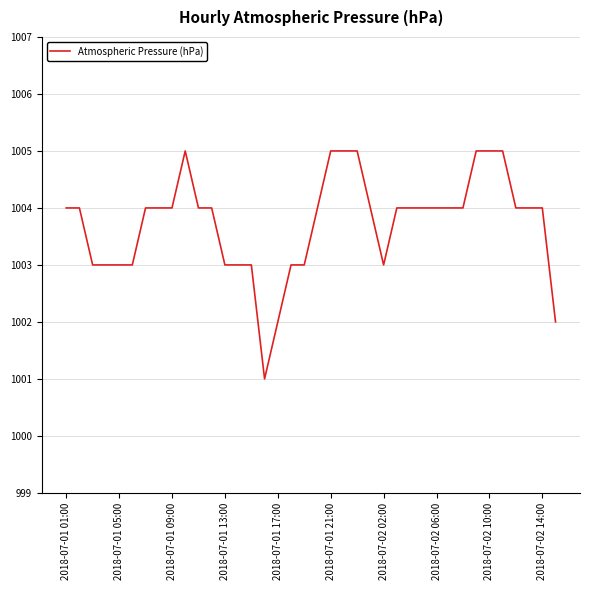

What is the smallest value displayed?

1001